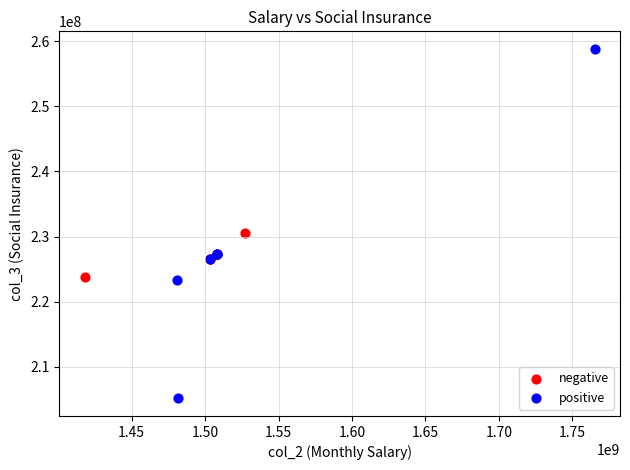

What are all the series names shown in the legend?

negative, positive